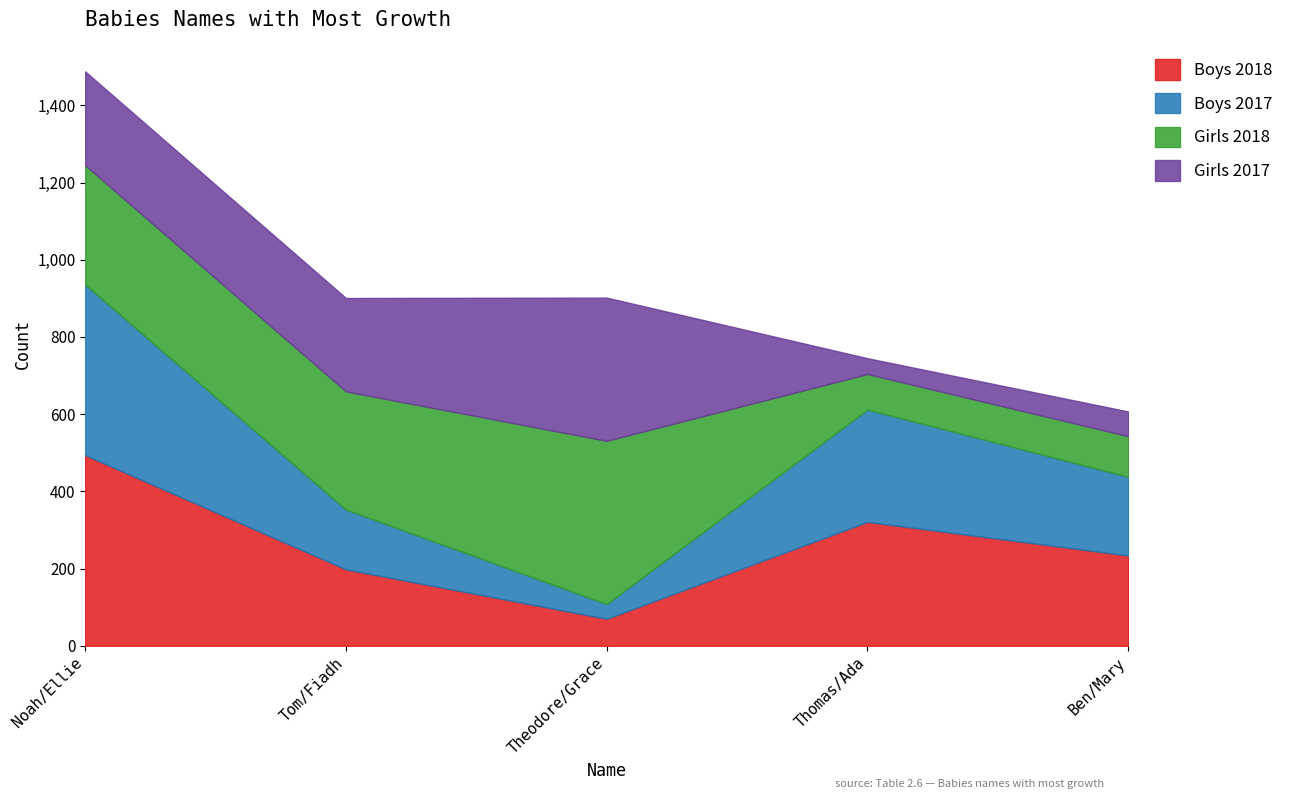

Which category has the lowest value in the Boys 2017 series?

Theodore/Grace